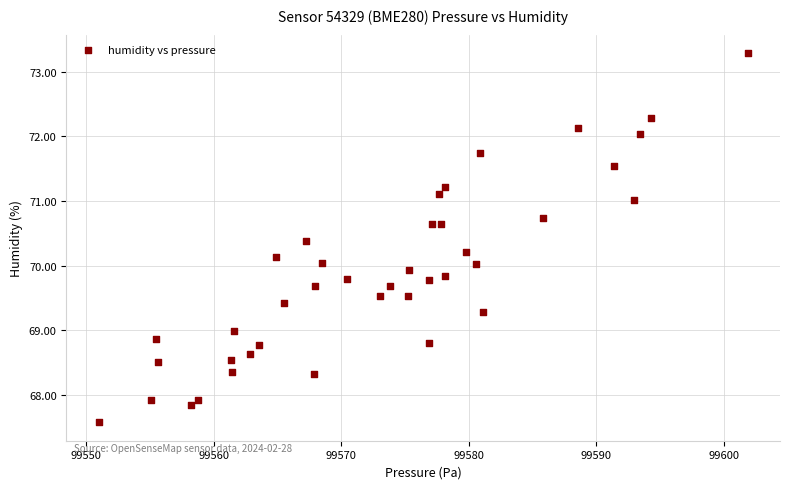

What is the range of X values (max minus min)?

50.8